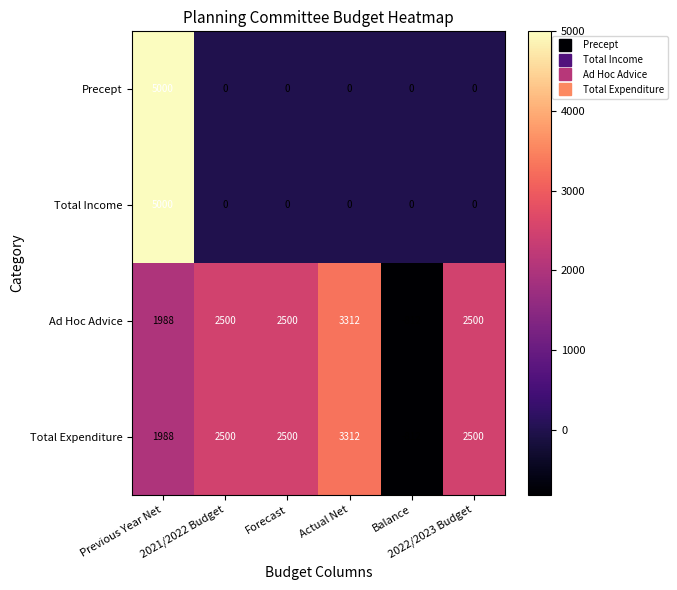

What is the smallest value displayed?

-812